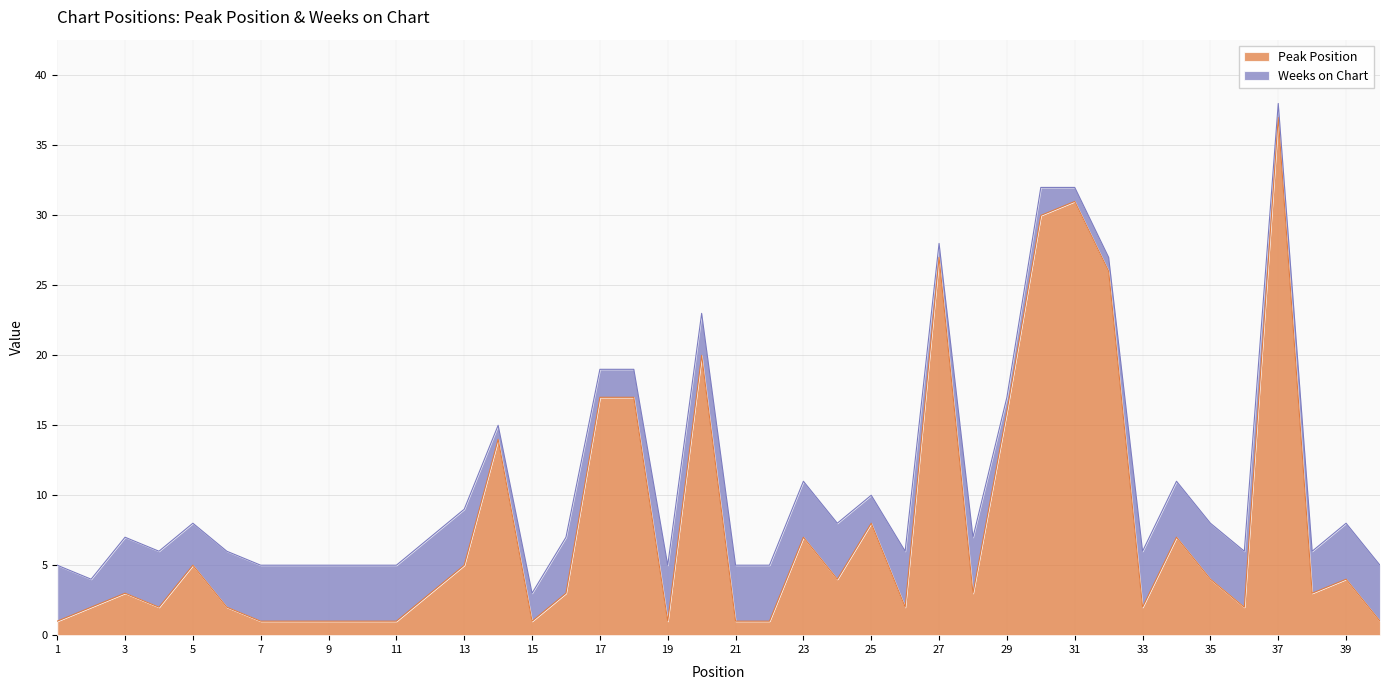

Reading left to right, extract all data points from this chart.

1	2	3	2	5	2	1	1	1	1	1	3	5	14	1	3	17	17	1	20	1	1	7	4	8	2	27	3	16	30	31	26	2	7	4	2	37	3	4	1